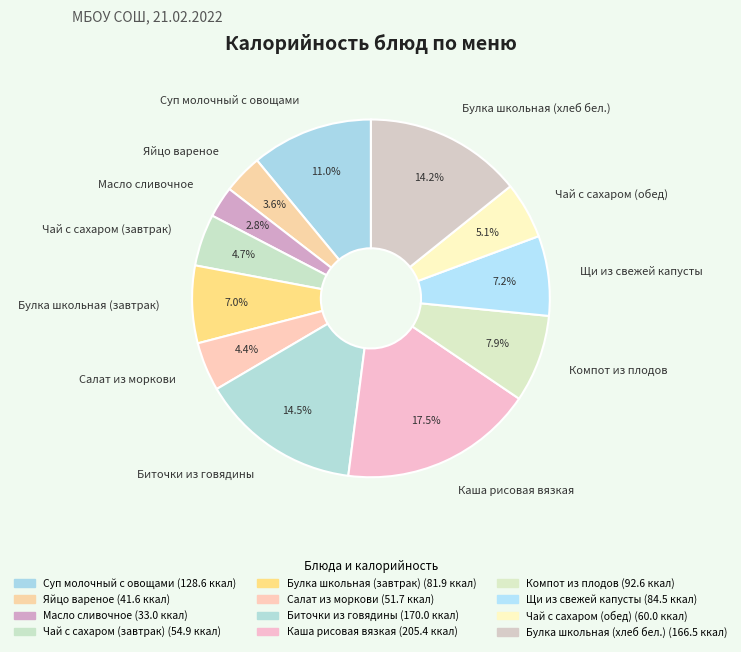

Do Биточки из говядины and Булка школьная (завтрак) together represent more than half of the pie?

No